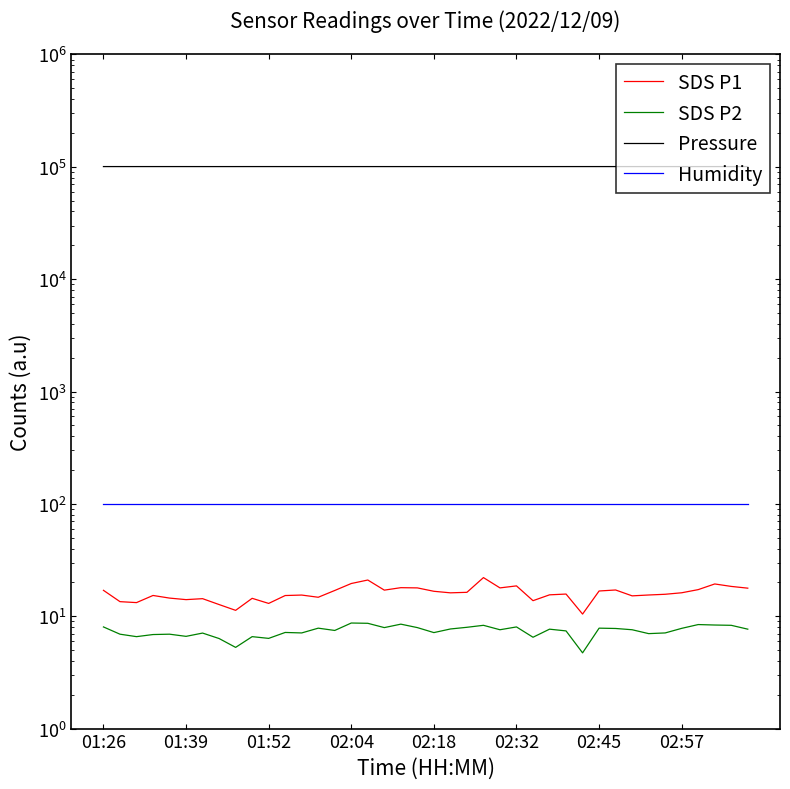

At which category does the chart reach its peak across all series?

02:45